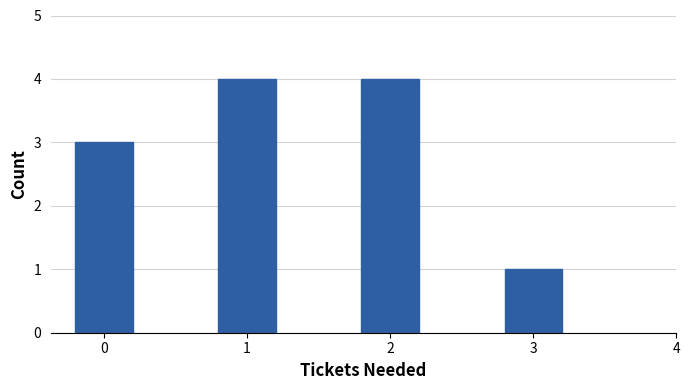

Reading right to left, list all the values displayed in this chart.

3=1	2=4	1=4	0=3